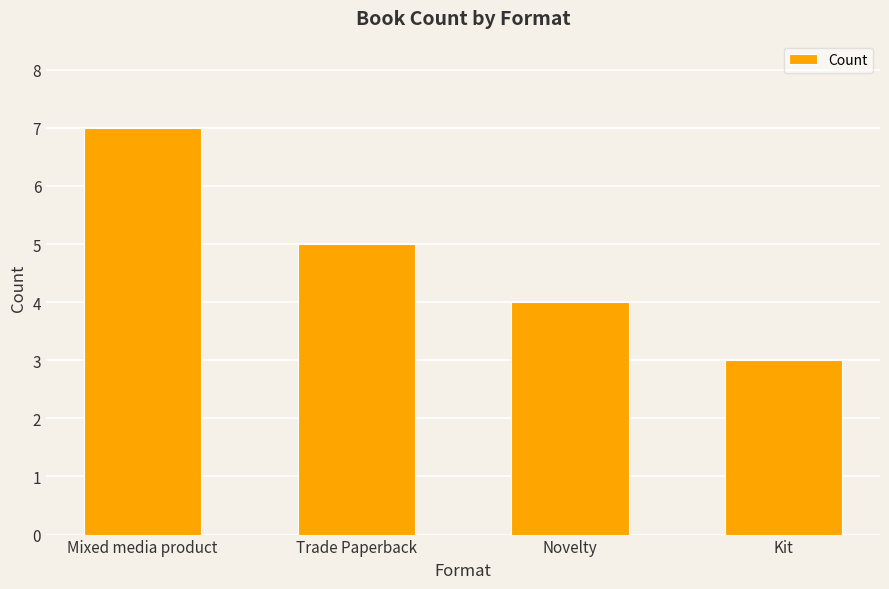

How many values are between 4 and 7?

3